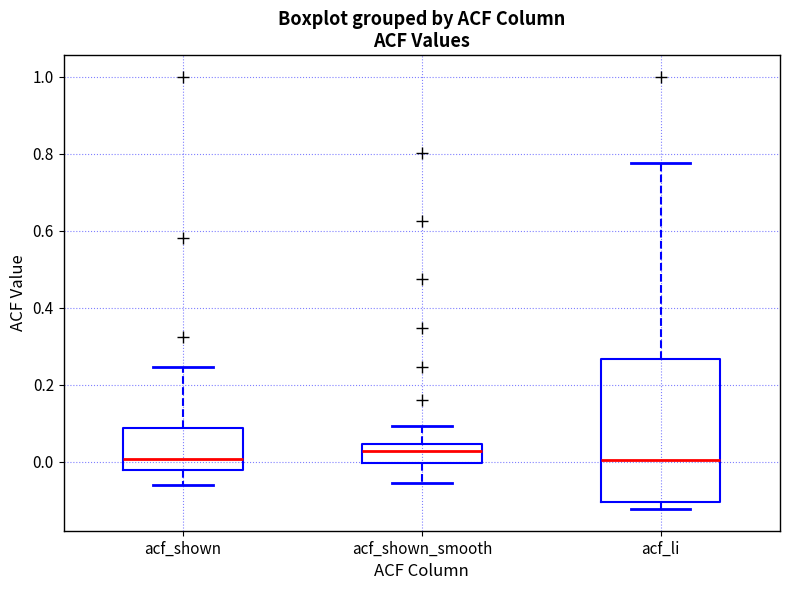

Reading left to right, read every box against the y-axis: the position of its median line, the range the box covers, and the ends of its whiskers. The values are not printed on the chart, so give them approximately, as read against the axis.

acf_shown: median 0.00, box -0.02 to 0.08, whiskers -0.06 to 0.24
acf_shown_smooth: median 0.02, box 0.00 to 0.04, whiskers -0.06 to 0.10
acf_li: median 0.00, box -0.10 to 0.26, whiskers -0.12 to 0.78